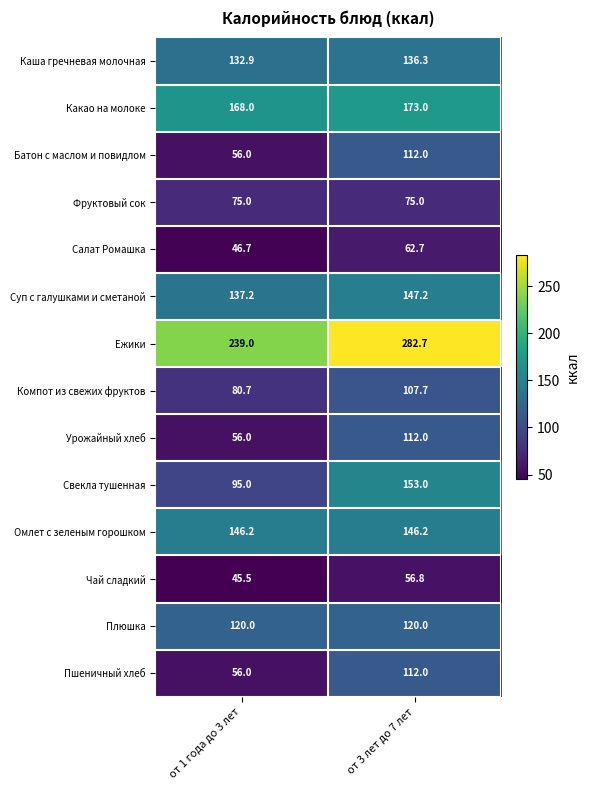

Reading left to right, extract all data points from this chart.

Каша гречневая молочная: от 1 года до 3 лет=132.9	от 3 лет до 7 лет=136.3
Какао на молоке: от 1 года до 3 лет=168.0	от 3 лет до 7 лет=173.0
Батон с маслом и повидлом: от 1 года до 3 лет=56.0	от 3 лет до 7 лет=112.0
Фруктовый сок: от 1 года до 3 лет=75.0	от 3 лет до 7 лет=75.0
Салат Ромашка: от 1 года до 3 лет=46.7	от 3 лет до 7 лет=62.7
Суп с галушками и сметаной: от 1 года до 3 лет=137.2	от 3 лет до 7 лет=147.2
Ежики: от 1 года до 3 лет=239.0	от 3 лет до 7 лет=282.7
Компот из свежих фруктов: от 1 года до 3 лет=80.7	от 3 лет до 7 лет=107.7
Урожайный хлеб: от 1 года до 3 лет=56.0	от 3 лет до 7 лет=112.0
Свекла тушенная: от 1 года до 3 лет=95.0	от 3 лет до 7 лет=153.0
Омлет с зеленым горошком: от 1 года до 3 лет=146.2	от 3 лет до 7 лет=146.2
Чай сладкий: от 1 года до 3 лет=45.5	от 3 лет до 7 лет=56.8
Плюшка: от 1 года до 3 лет=120.0	от 3 лет до 7 лет=120.0
Пшеничный хлеб: от 1 года до 3 лет=56.0	от 3 лет до 7 лет=112.0